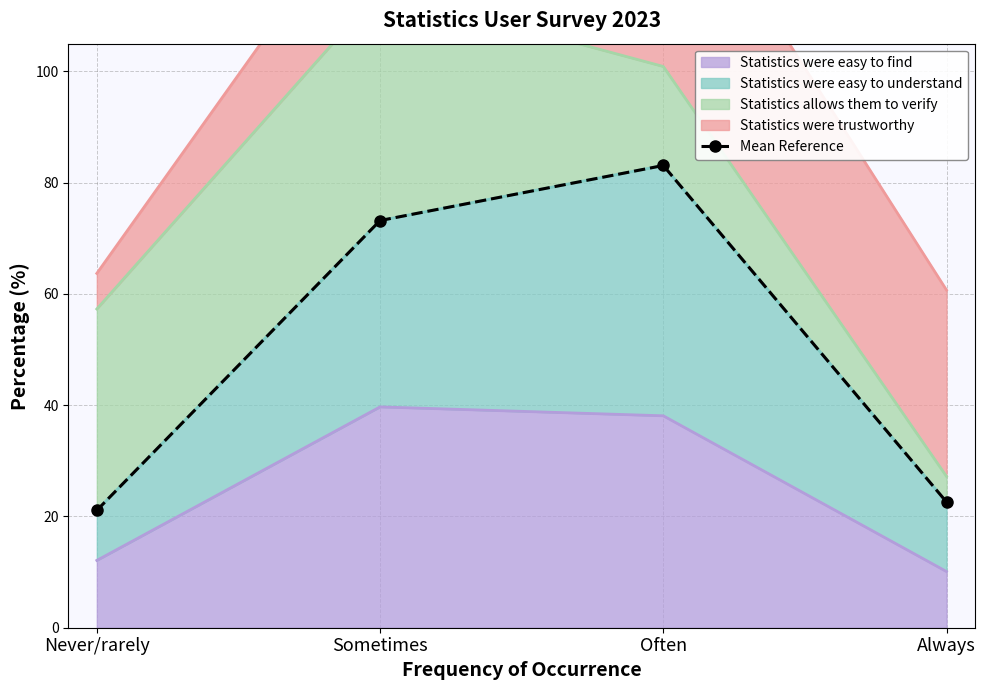

What is the sum of the values at Often and Sometimes?

156.3